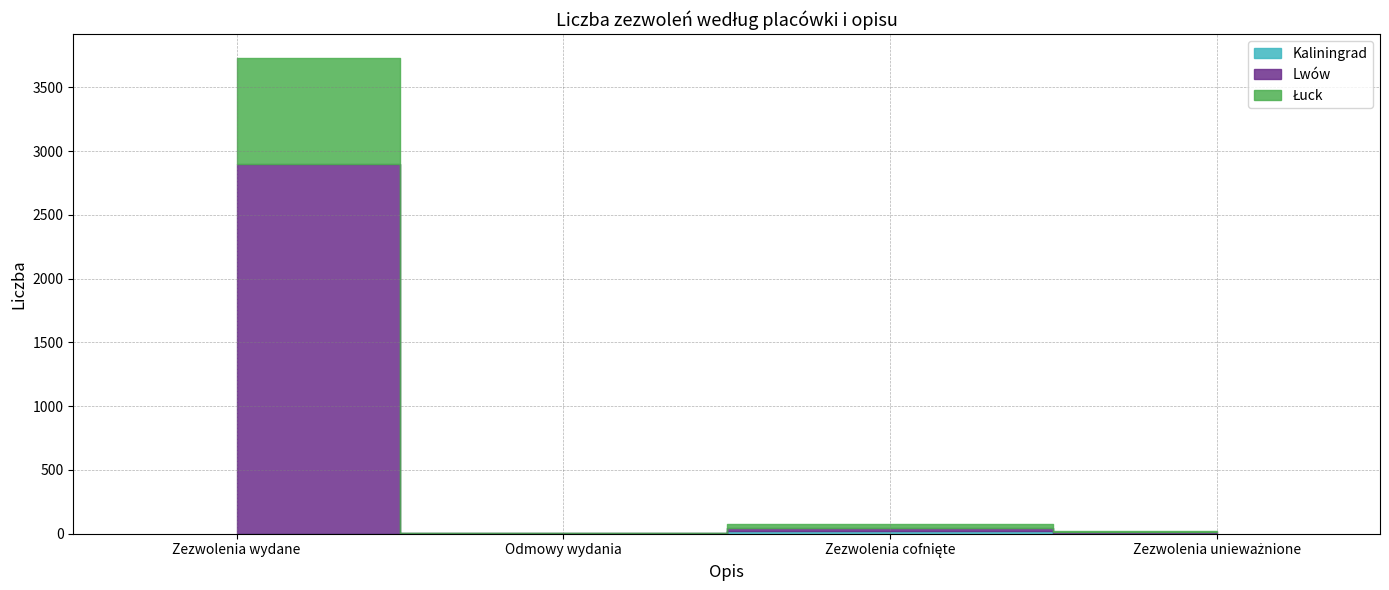

What position from the right is Odmowy wydania?

3